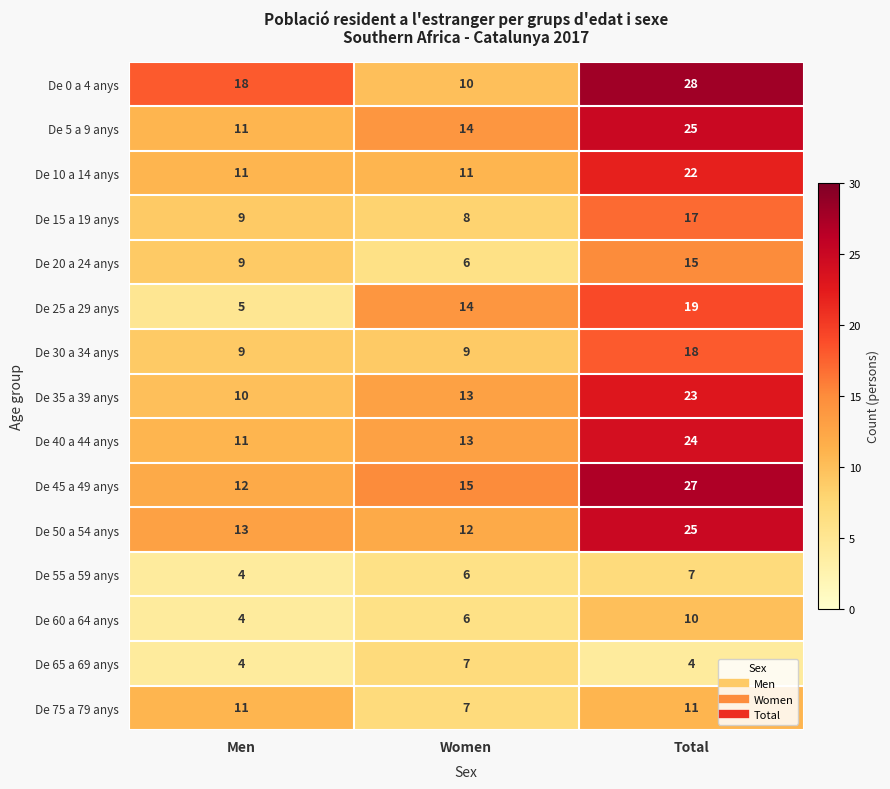

True or false: De 35 a 39 anys has a value of 13 at Women.

True